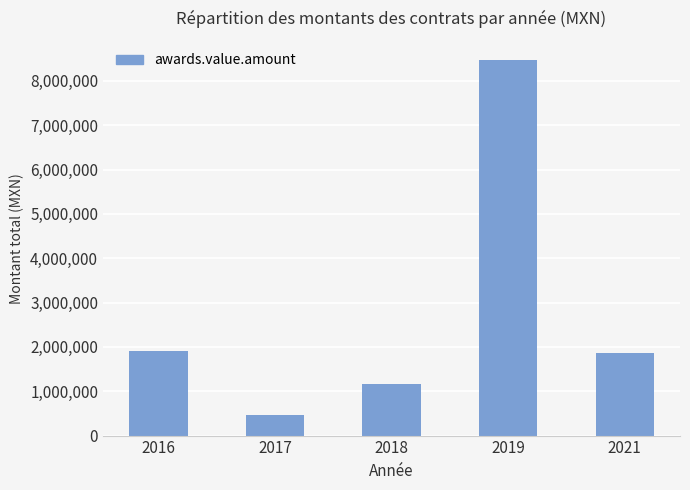

Is it true that the value at 2016 is 3114646.4?

False